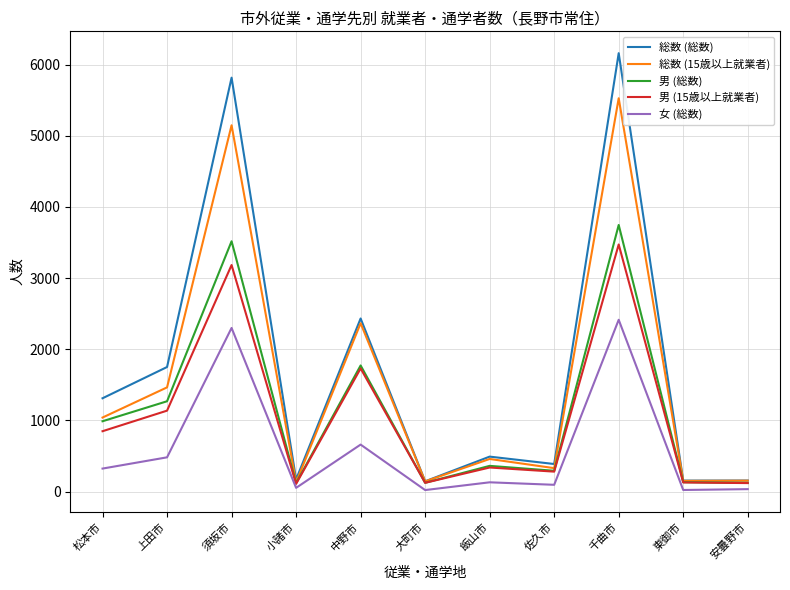

Which category has the highest value across all series?

千曲市